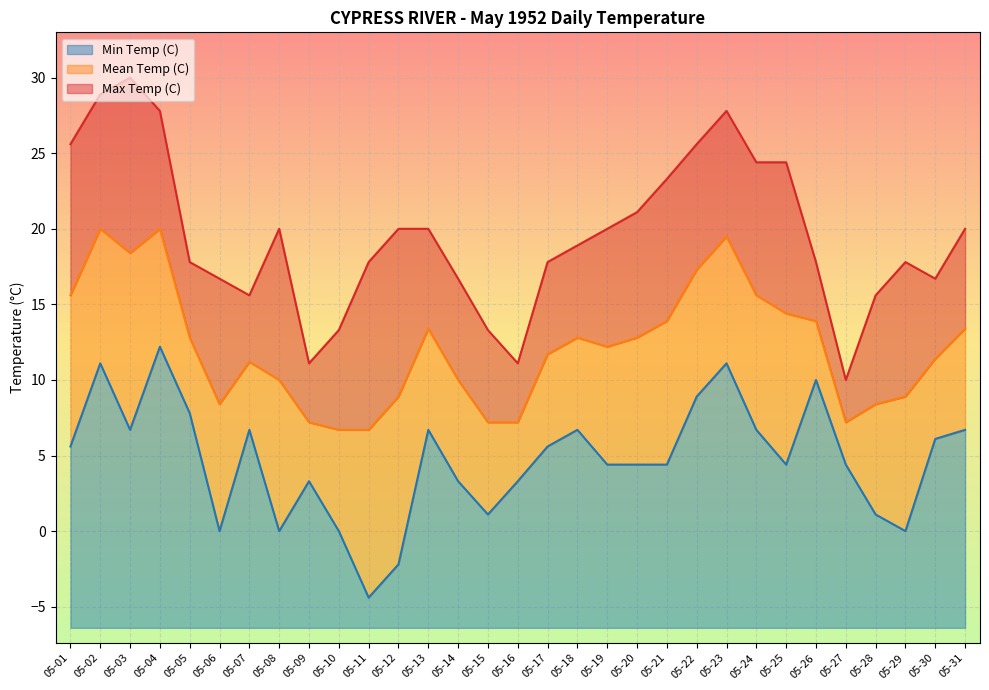

Which label corresponds to the largest value in the chart?

05-03